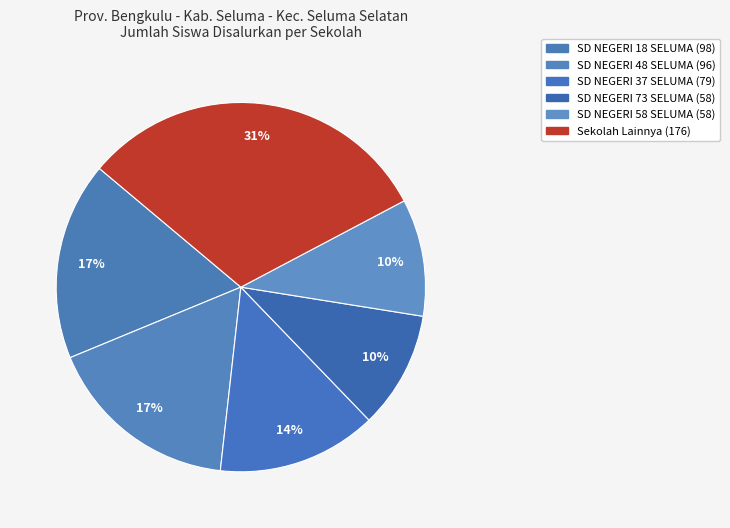

How many segments does this pie chart have?

6